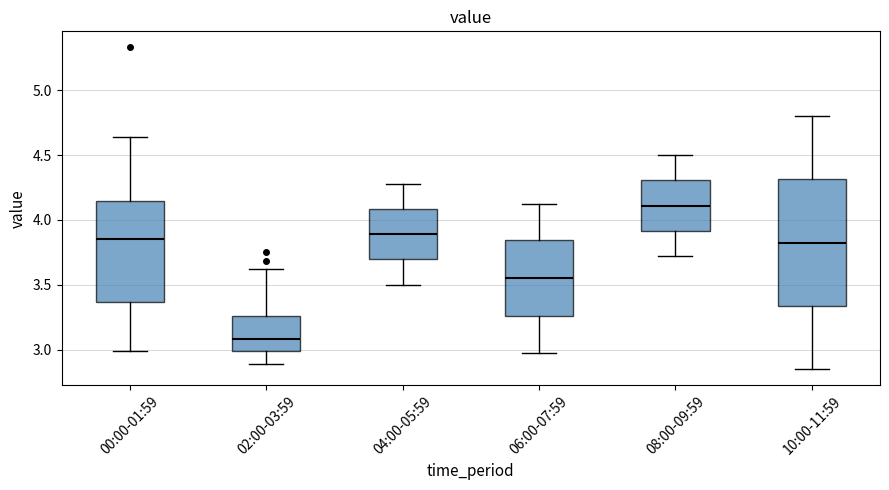

Reading left to right, read every box against the y-axis: the position of its median line, the range the box covers, and the ends of its whiskers. The values are not printed on the chart, so give them approximately, as read against the axis.

00:00-01:59: median 3.85, box 3.35 to 4.15, whiskers 3.00 to 4.65
02:00-03:59: median 3.10, box 3.00 to 3.25, whiskers 2.90 to 3.60
04:00-05:59: median 3.90, box 3.70 to 4.10, whiskers 3.50 to 4.30
06:00-07:59: median 3.55, box 3.25 to 3.85, whiskers 2.95 to 4.10
08:00-09:59: median 4.10, box 3.90 to 4.30, whiskers 3.70 to 4.50
10:00-11:59: median 3.85, box 3.35 to 4.30, whiskers 2.85 to 4.80